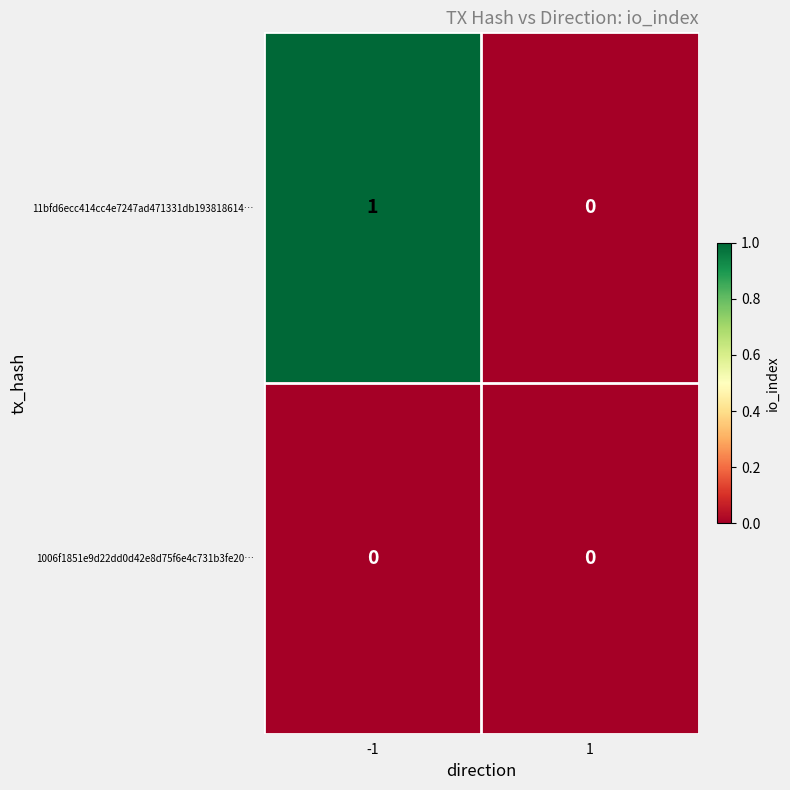

Rank the series by their average value, from lowest to highest.

1006f1851e9d22dd0d42e8d75f6e4c731b3fe20…, 11bfd6ecc414cc4e7247ad471331db193818614…